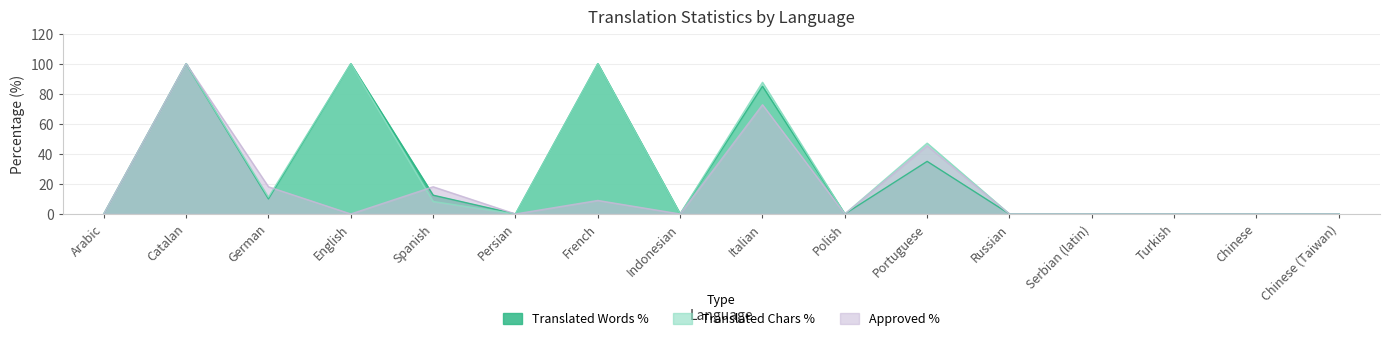

At which label does translated_words_percent reach its peak?

Catalan